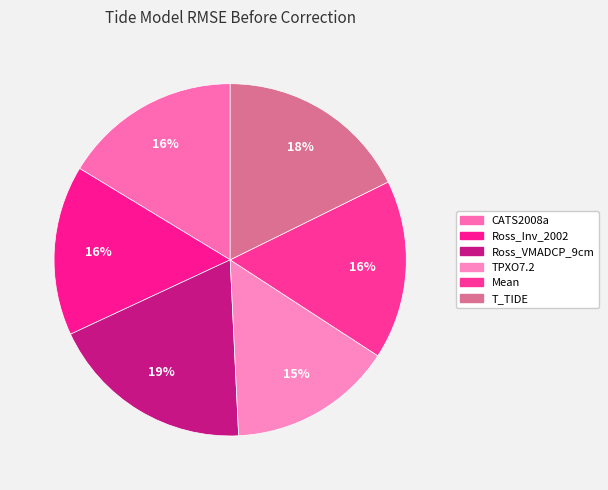

Is there a majority slice in this chart?

No